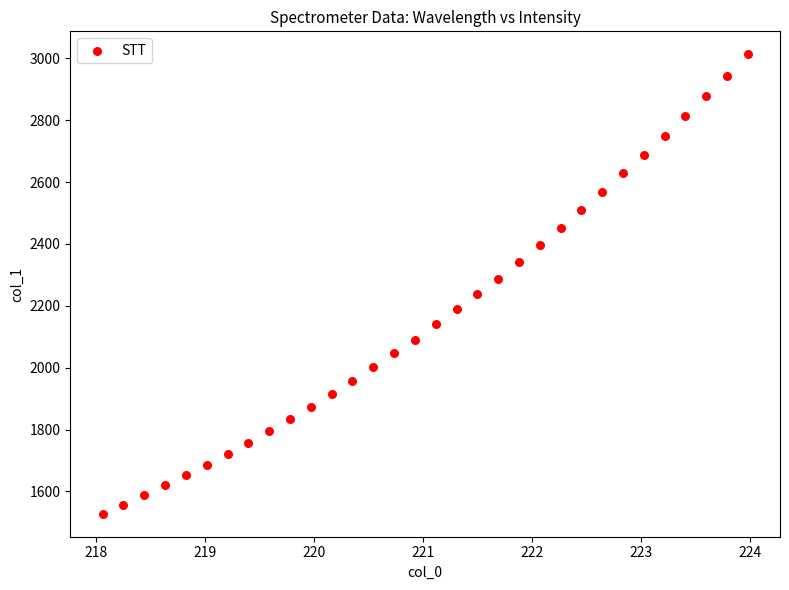

What is the range of X values (max minus min)?

5.9